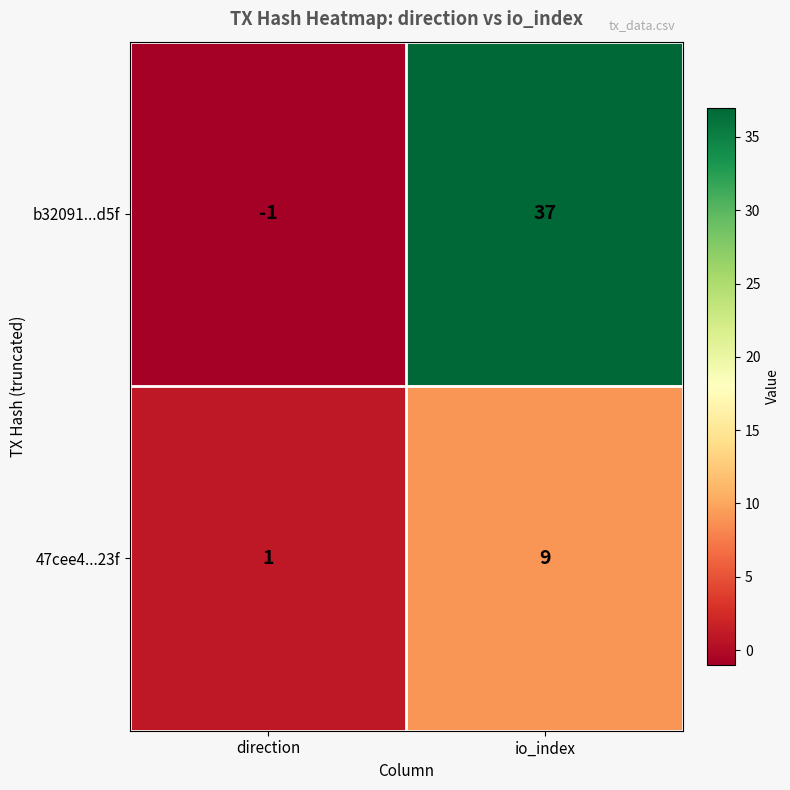

Rank the series by their maximum value, from lowest to highest.

47cee4...23f, b32091...d5f